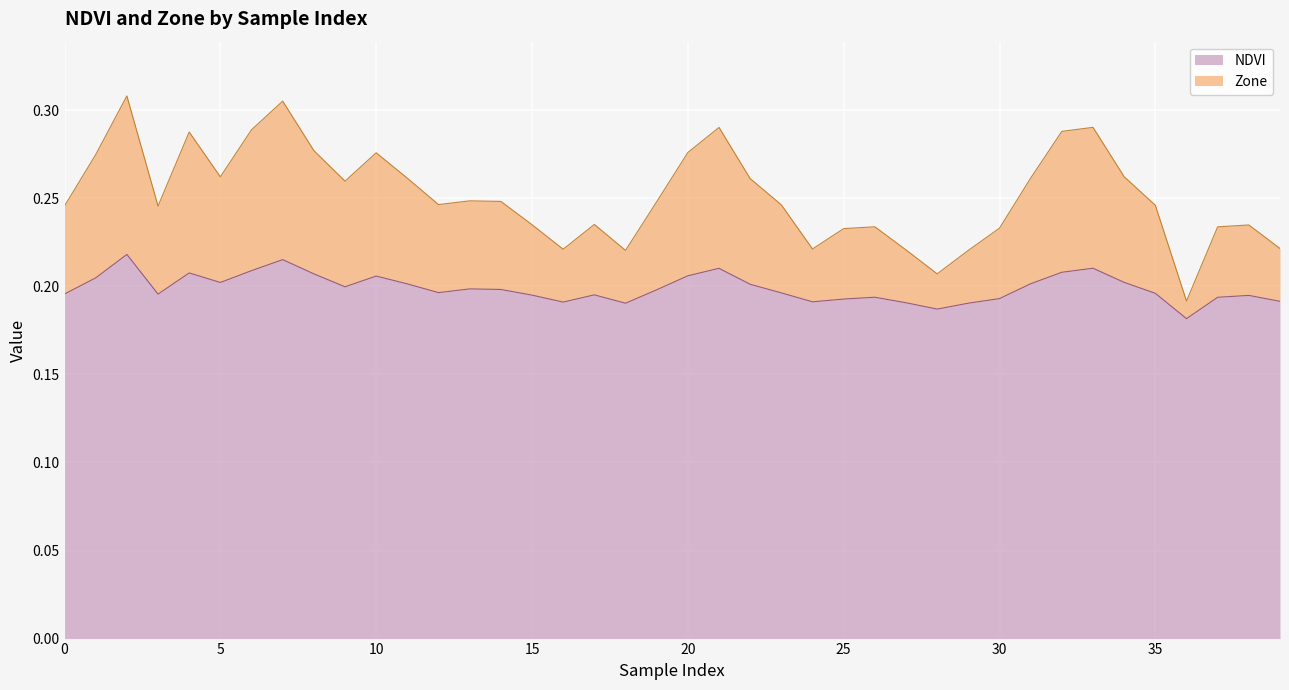

How many lines are shown in the chart?

2